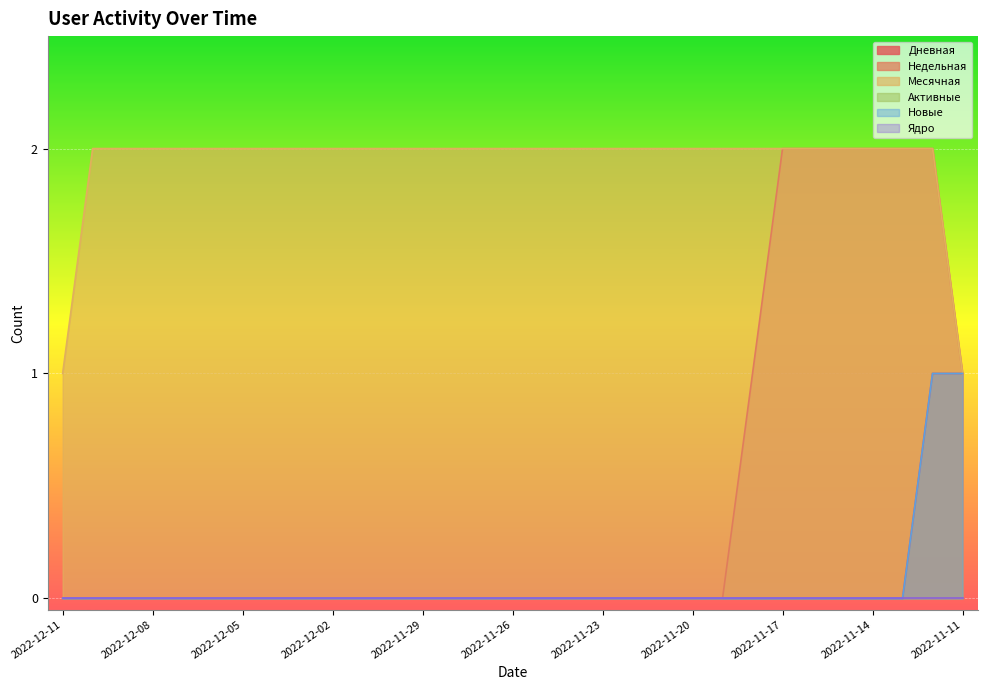

The Недельная series shows 1 at 2022-11-29. True or false?

False